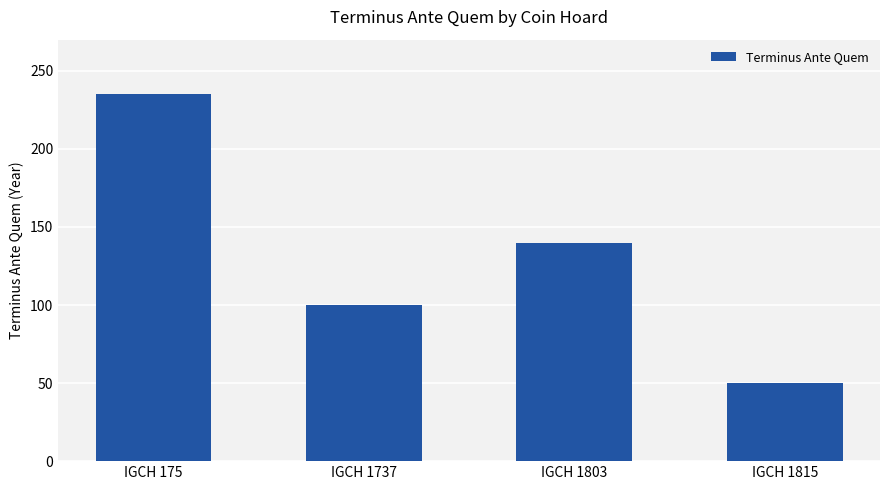

What is the ratio of the value at IGCH 1737 to the value at IGCH 1803?

0.7